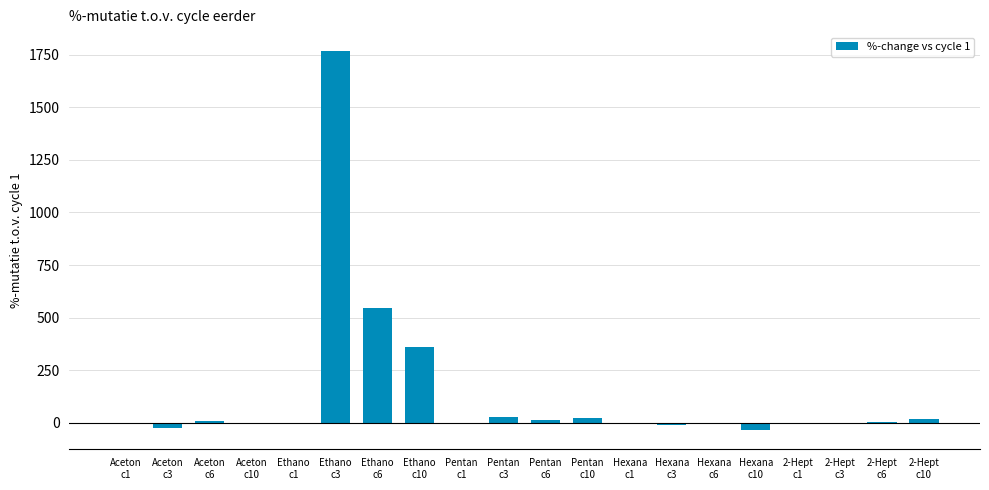

Does the chart contain stacked bars?

No